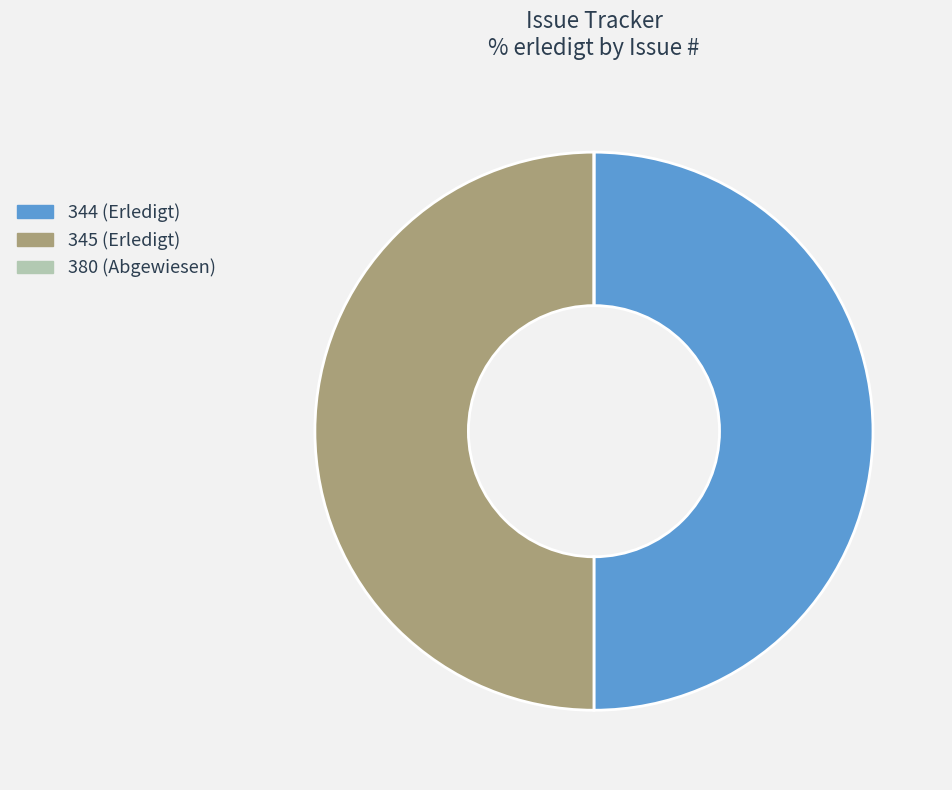

True or false: 344 accounts for 50% of the total.

True